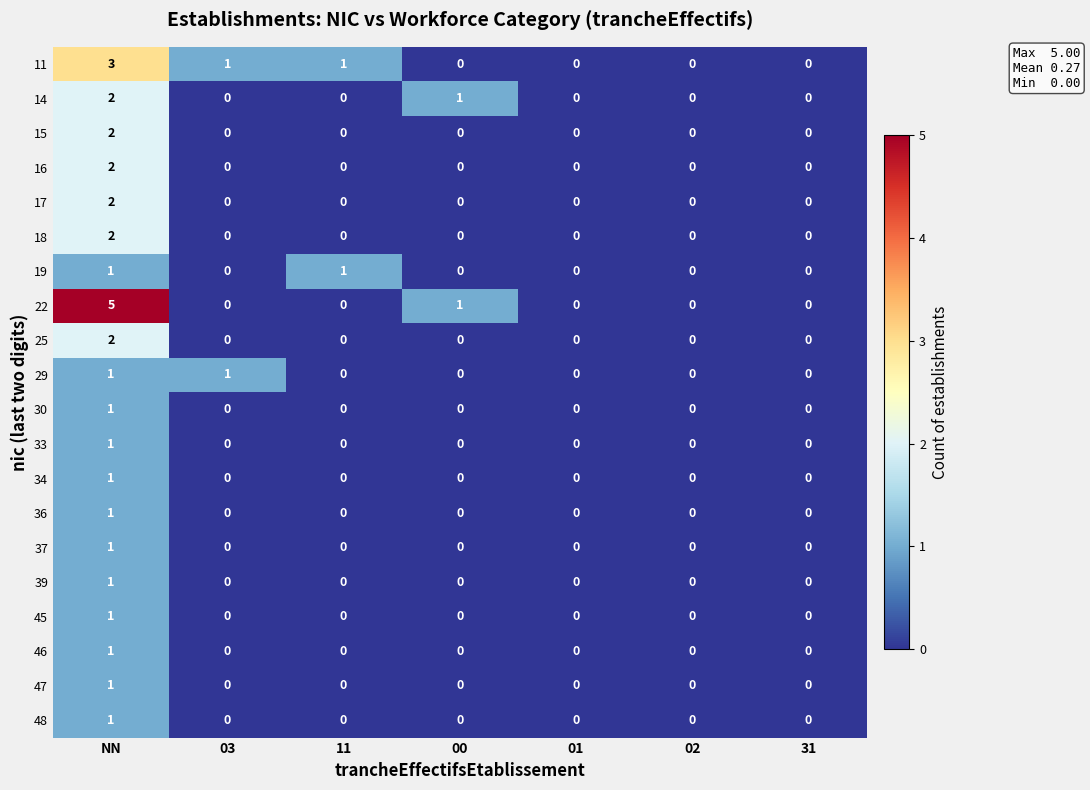

What is the difference between the maximum and second lowest values in the 22 series?

5